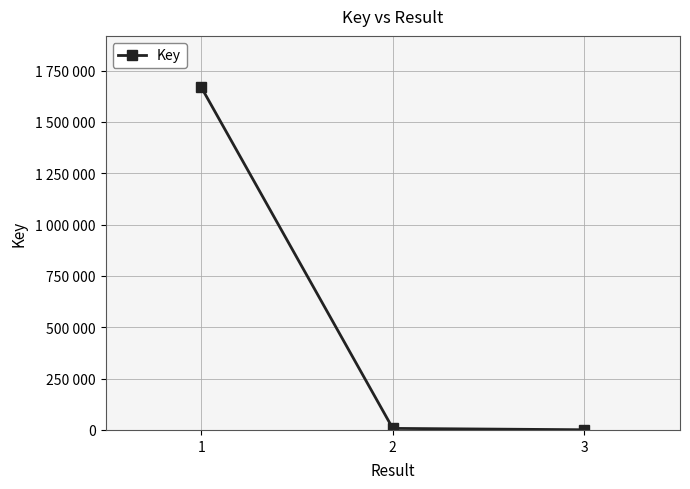

Does the chart have visible grid lines?

Yes